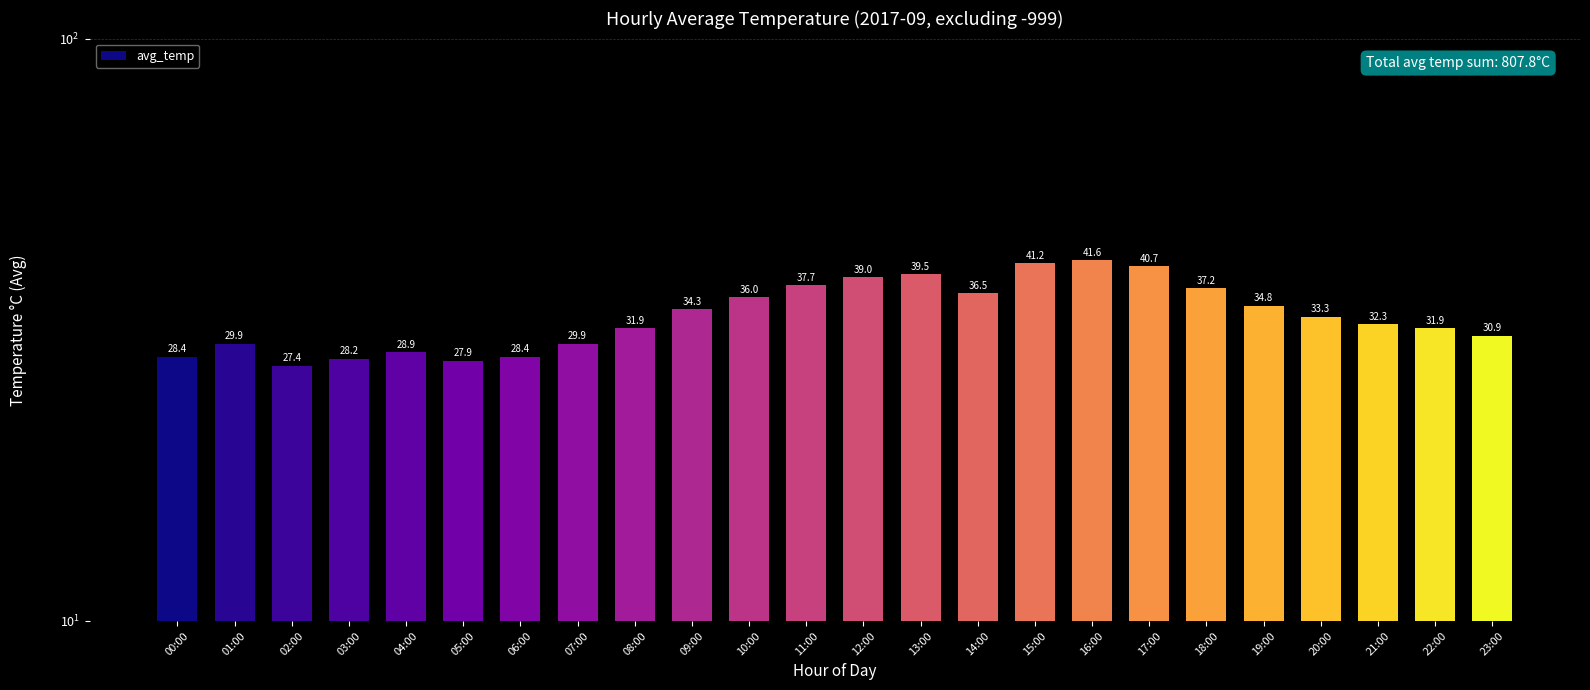

How many distinct data groups are displayed?

1